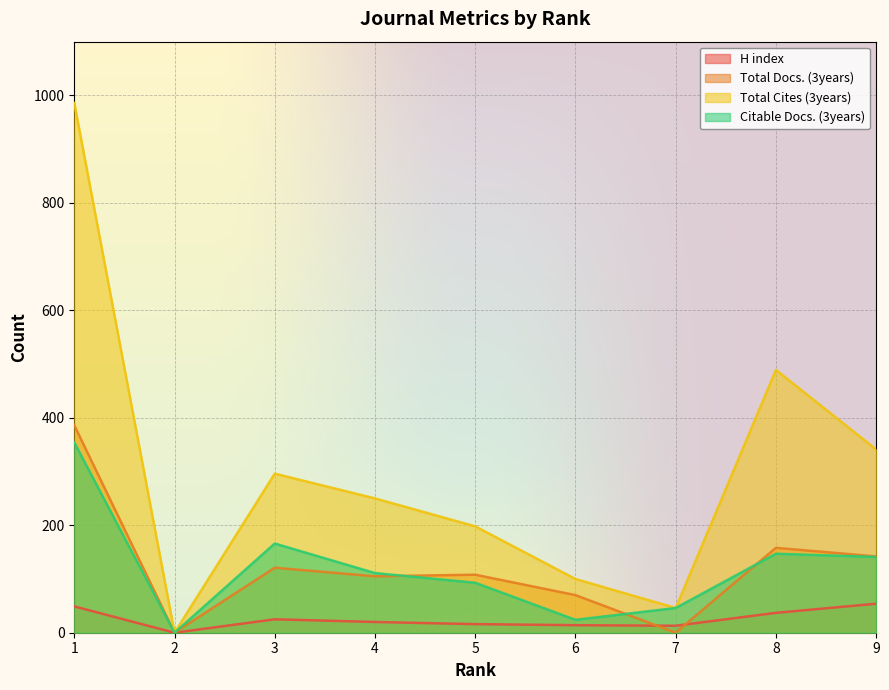

What is the sum of all Citable Docs. (3years) values?

1082